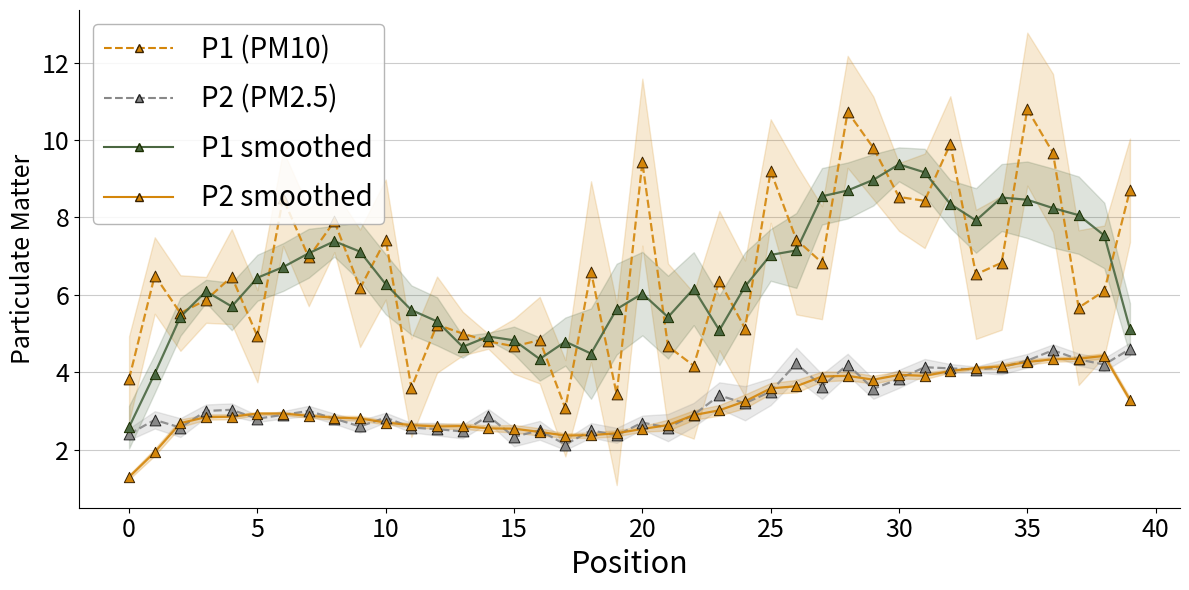

Which series has the largest Y range (max minus min)?

P1 (PM10)